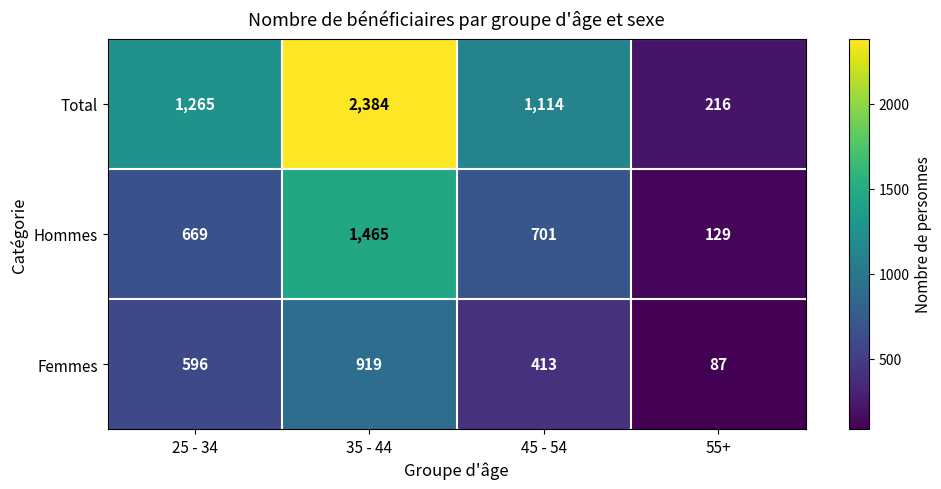

What is the maximum value shown in the chart?

2384